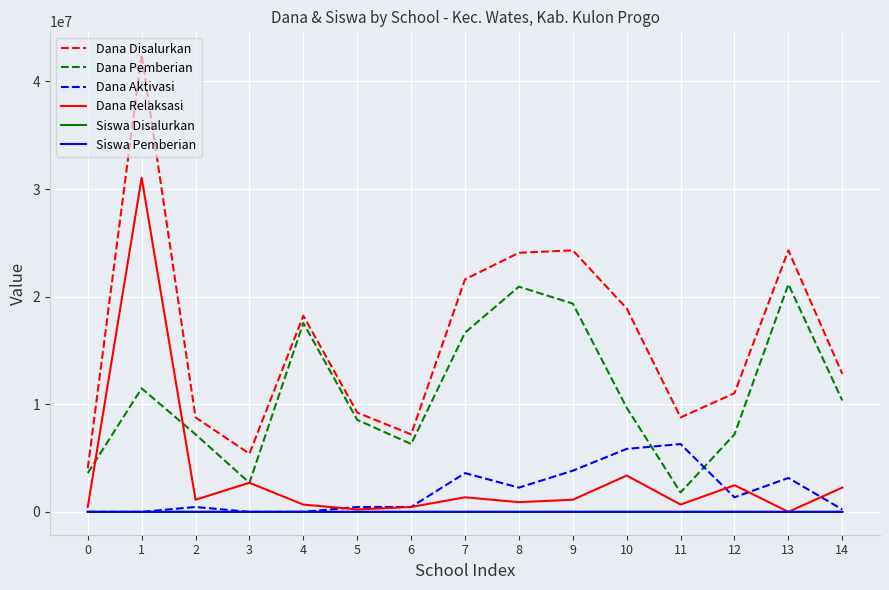

Which series has the largest total across all categories?

Dana Disalurkan